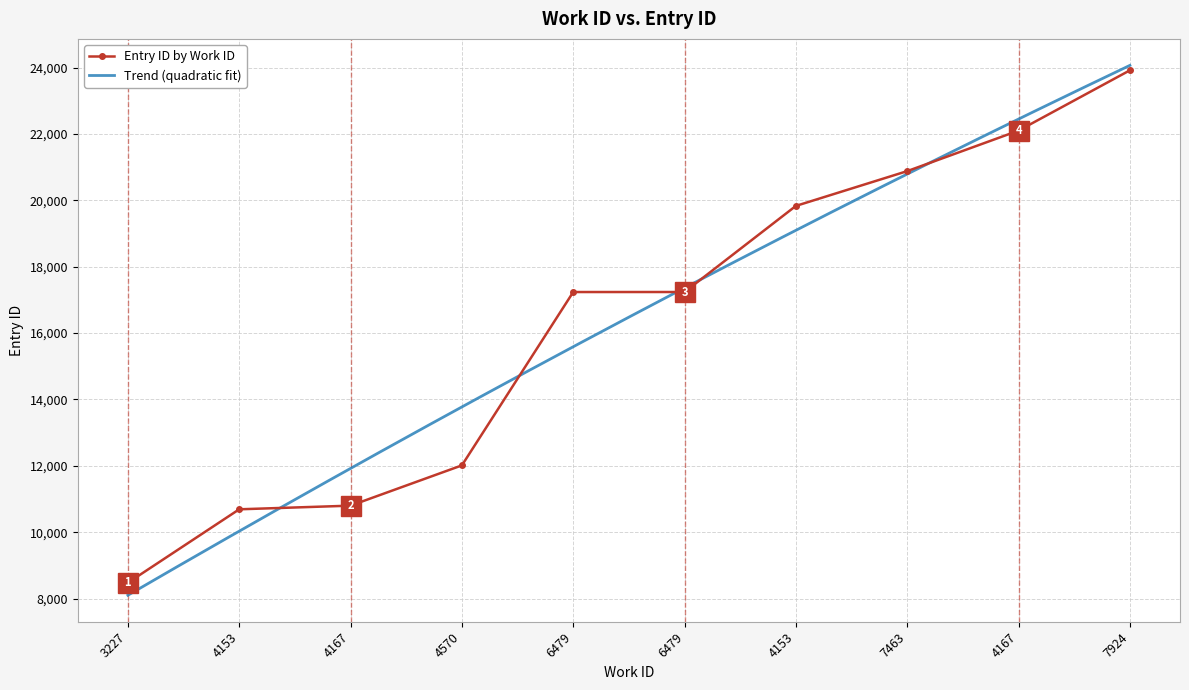

Reading left to right, list all the values displayed in this chart.

3227=8476	4153=10690	4167=10800	4570=12014	6479=17238	6479=17239	4153=19834	7463=20882	4167=22103	7924=23920